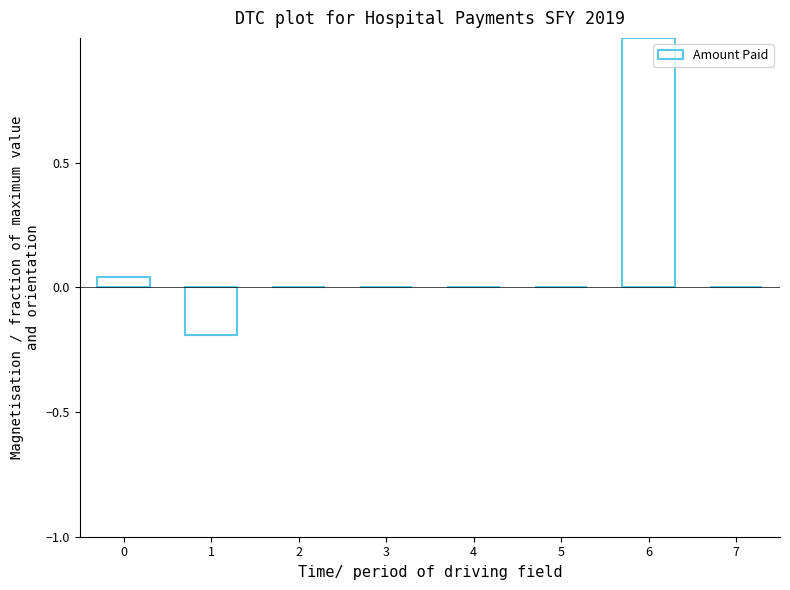

True or false: the data shows -0.0 at 3.

True